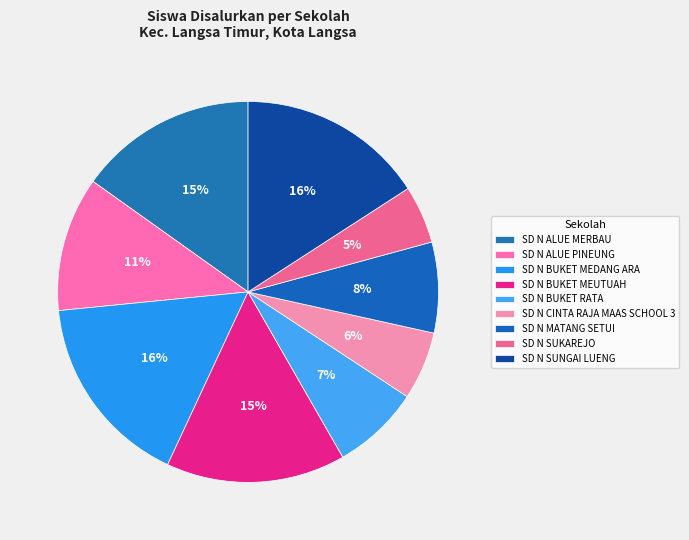

Is it true that SD N MATANG SETUI is 8% of the pie?

True